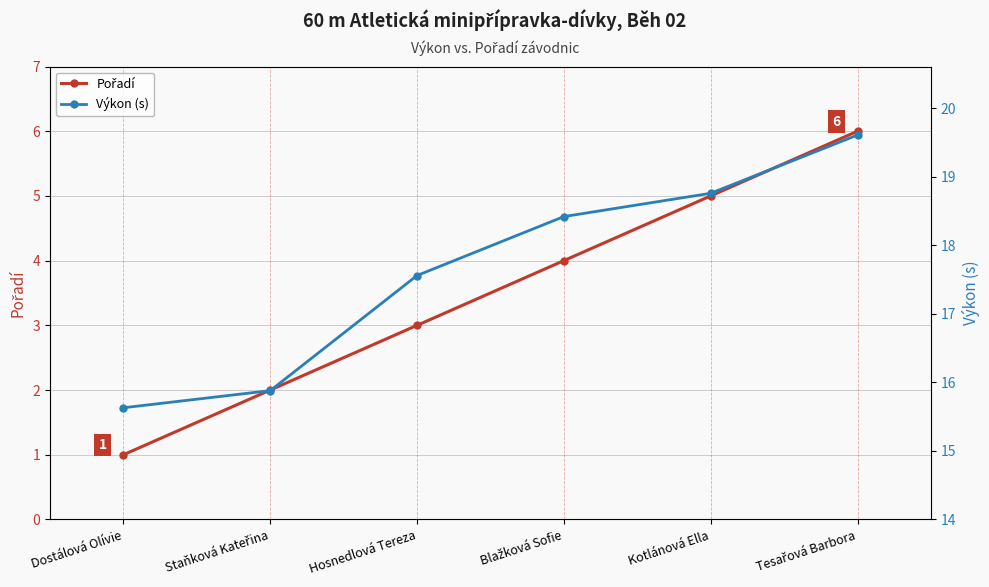

What is the spread (max minus min) of values at Kotlánová Ella?

13.8